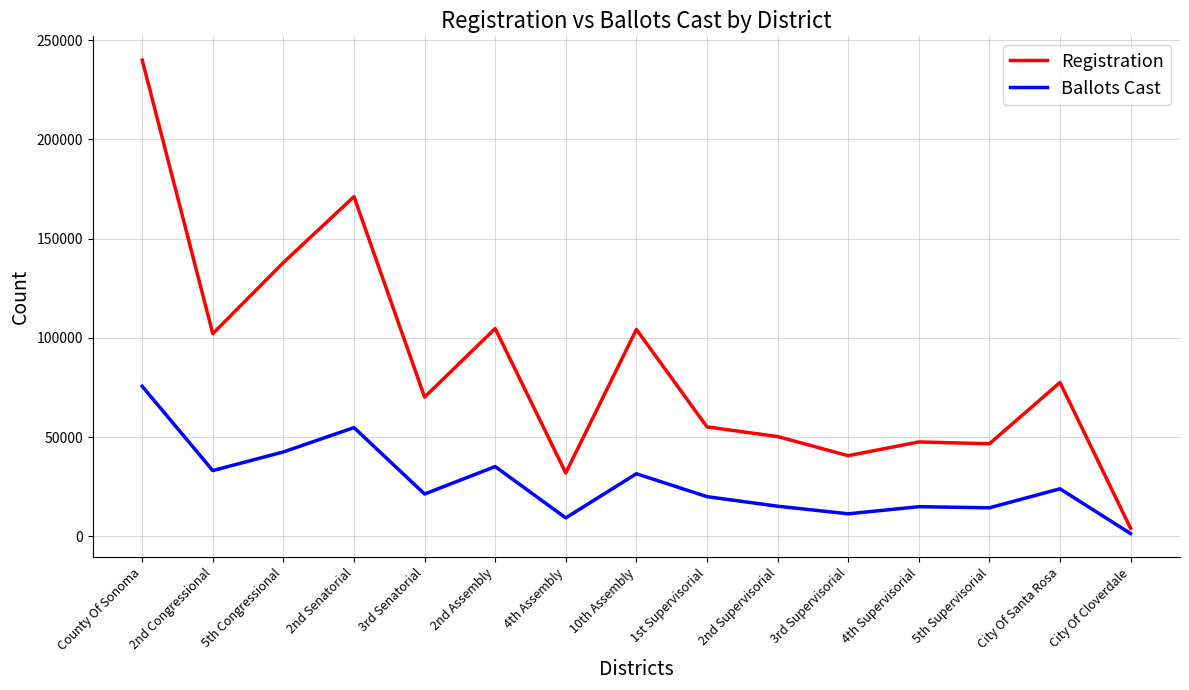

Rank the series at 4th Supervisorial from lowest to highest value.

Ballots Cast, Registration